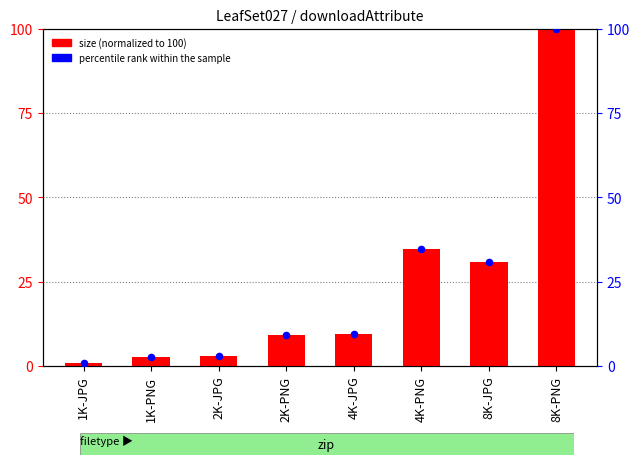

Which series contains the highest Y value?

size (normalized)